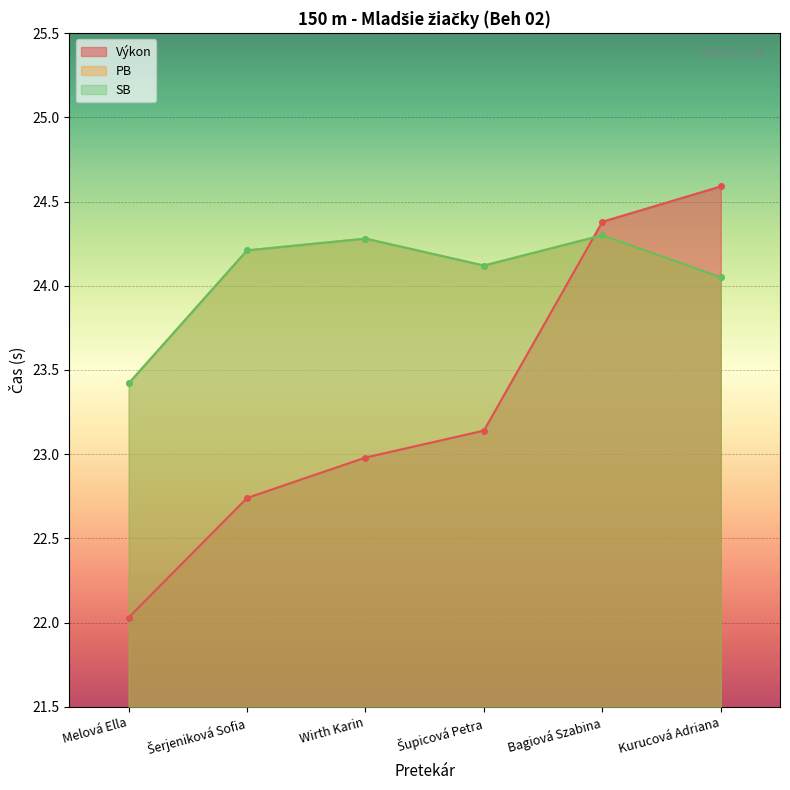

The PB series shows 13.7 at Melová Ella. True or false?

False